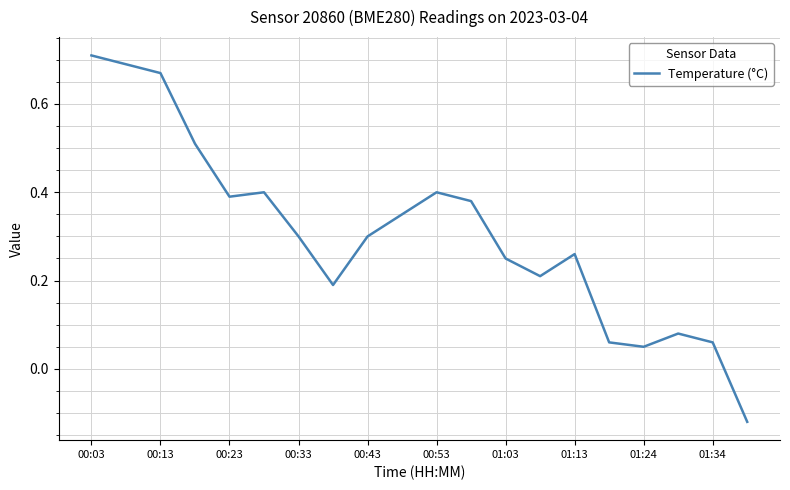

How many values are below zero?

1